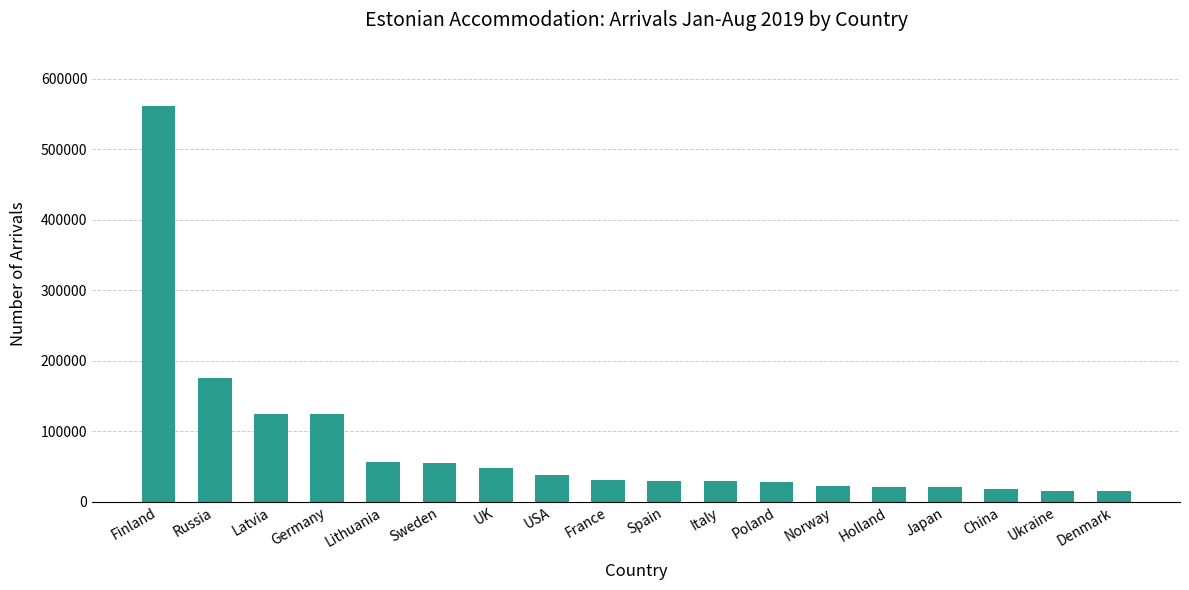

The value at Sweden is 54974. True or false?

True